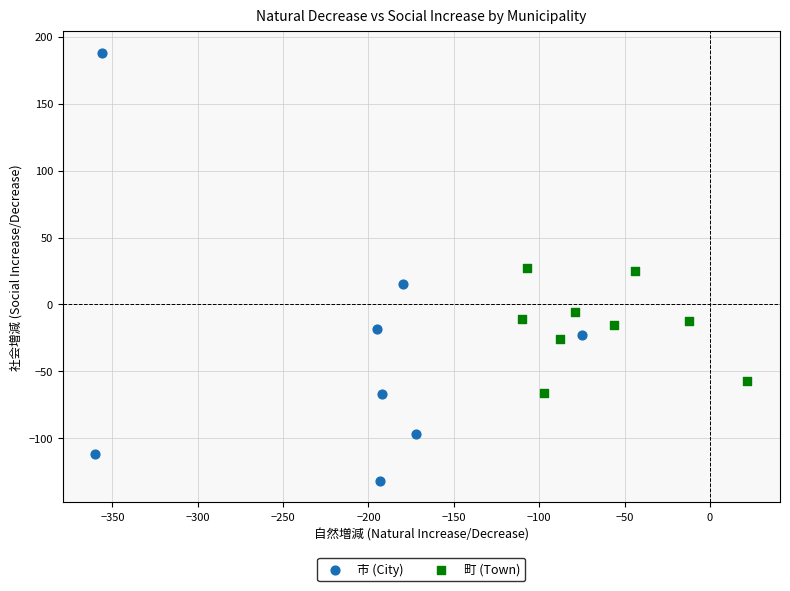

Which series has the widest spread of Y values?

市 (City)